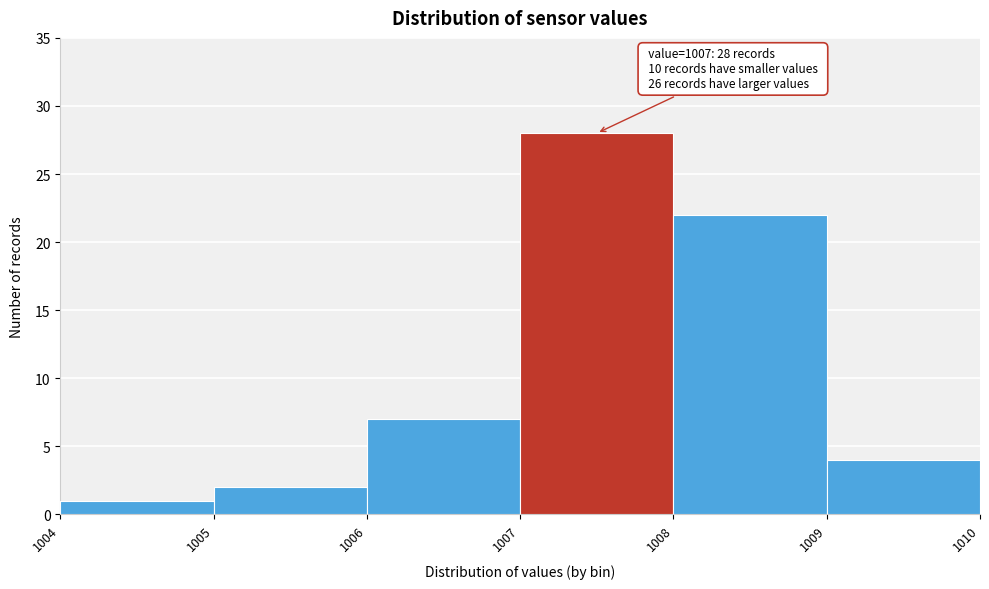

Over which range of the x-axis is the bar tallest?

1007 to 1008